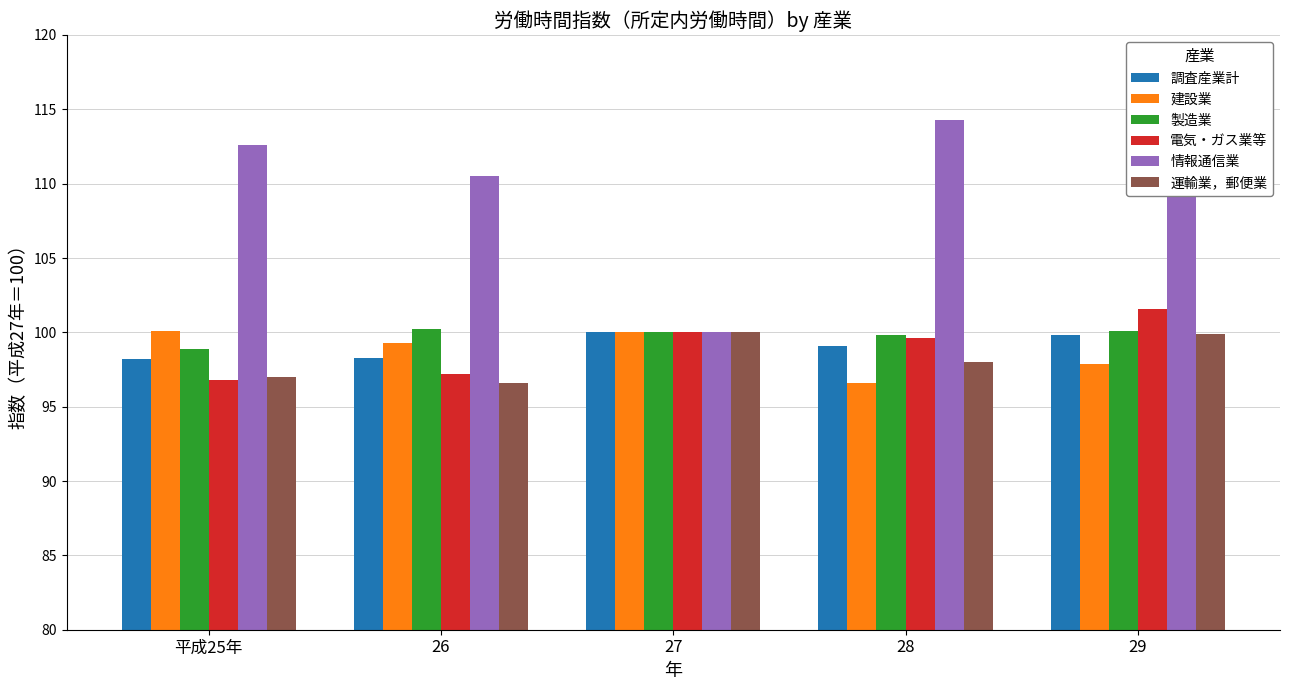

What is the value of the 運輸業，郵便業 bar at the 1st from the left?

97.0